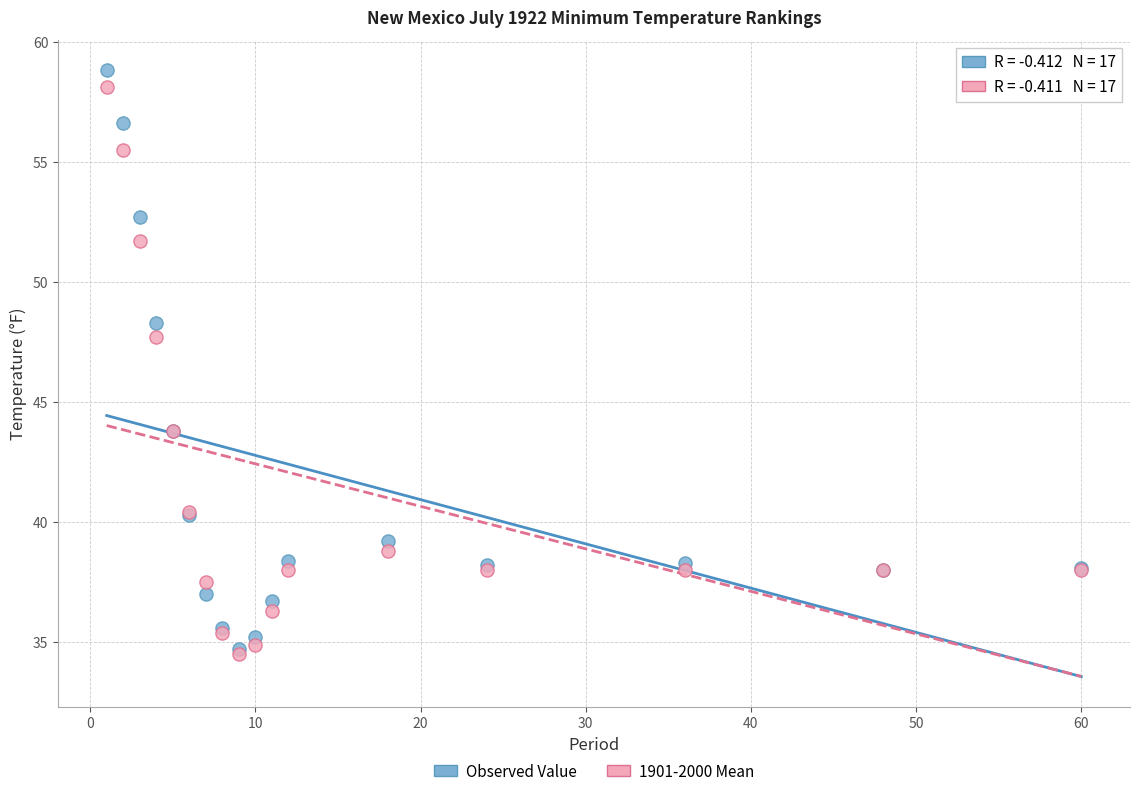

In the Observed Value series, what Y value is closest to 46?

43.8